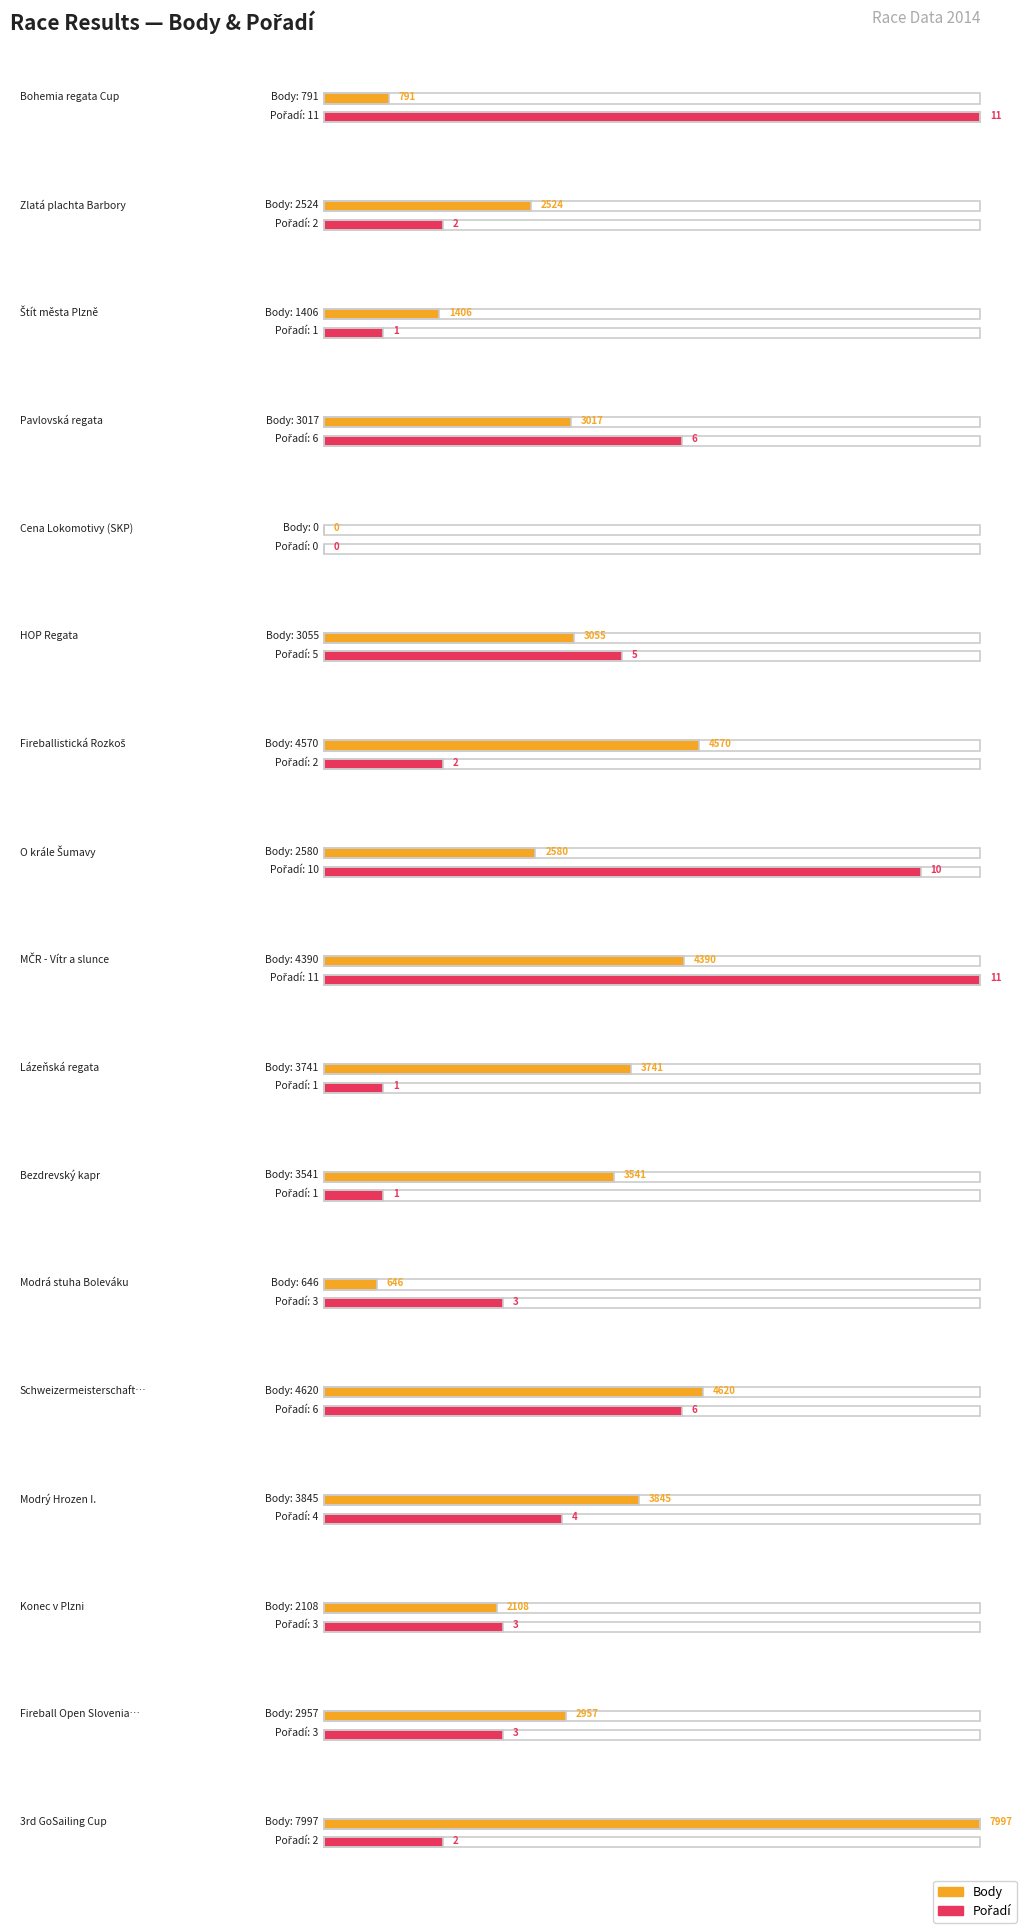

How many values in the Body series are below 3017?

8